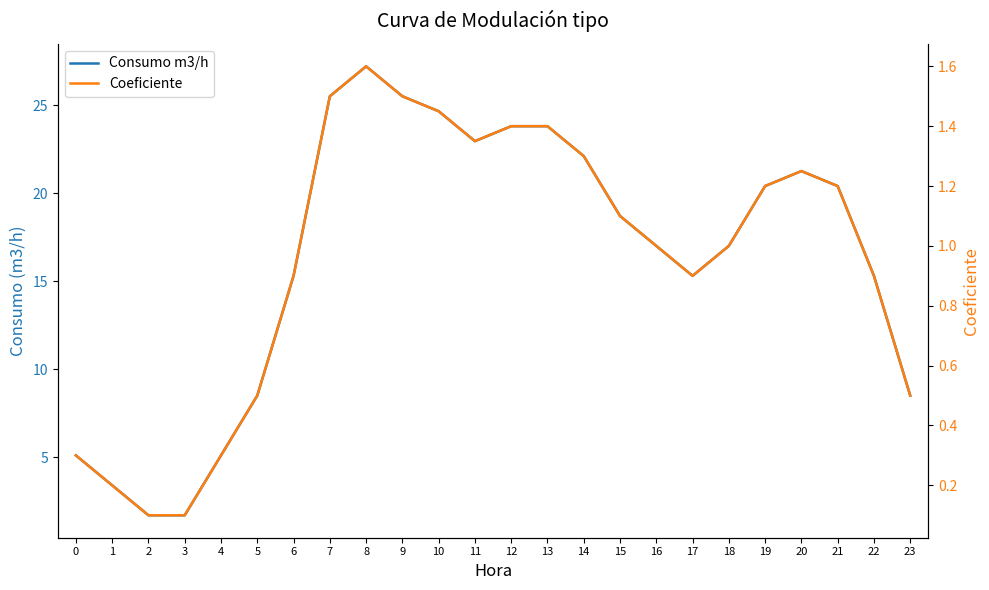

Which series has the widest spread of values?

Consumo m3/h